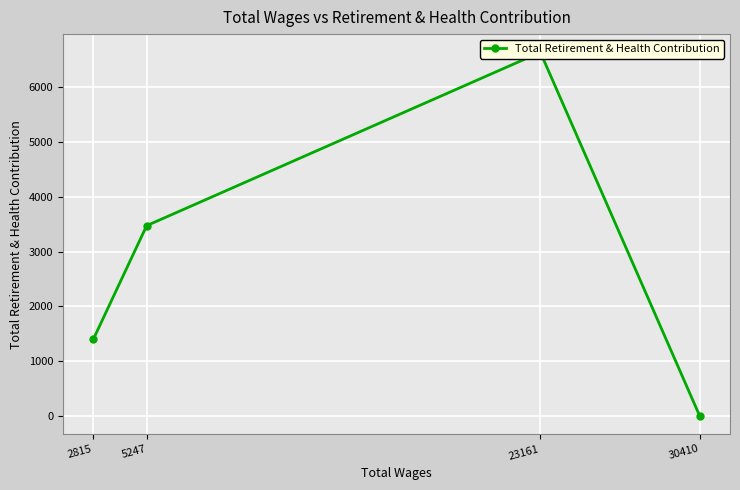

What value does the data have at 23161, to the nearest 50?

6650